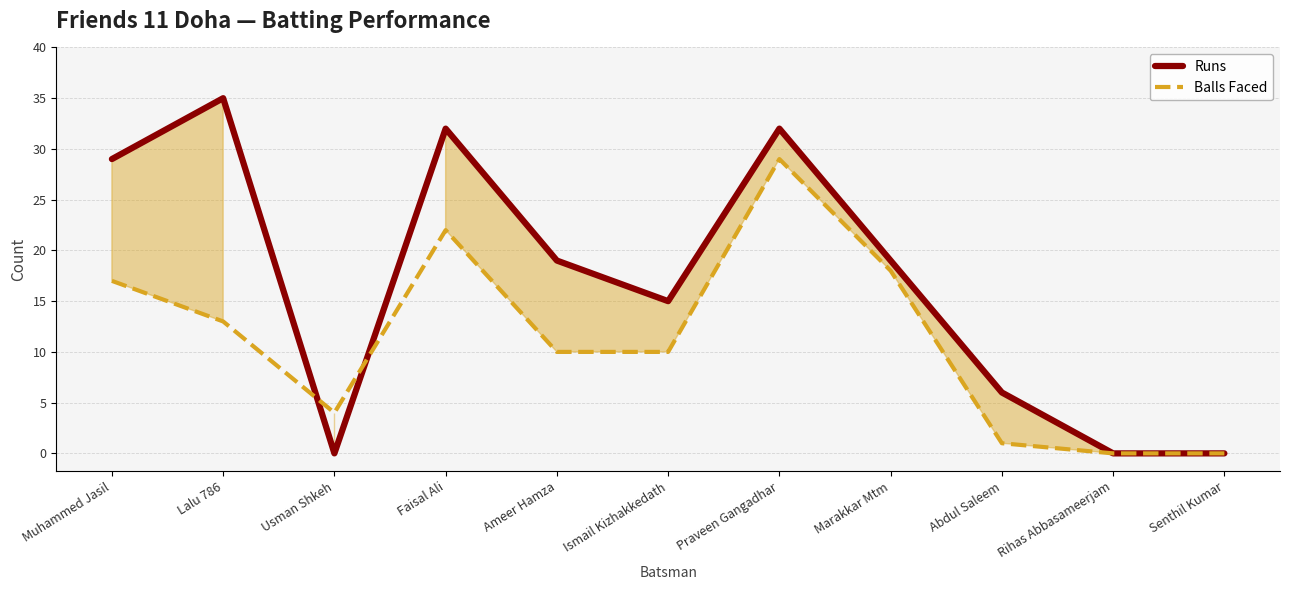

What position from the right is Praveen Gangadhar?

5